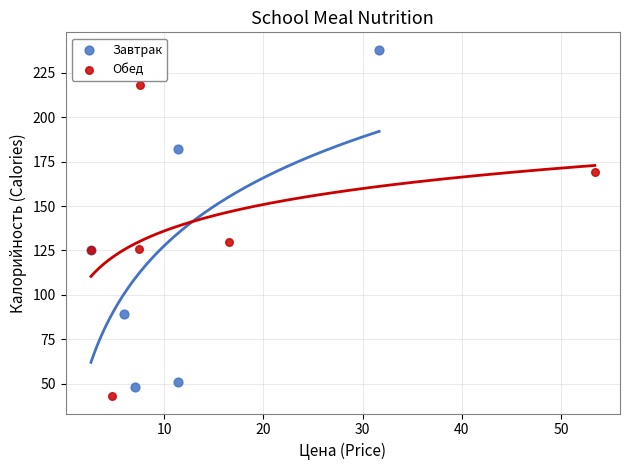

Which series reaches the maximum Y coordinate?

Завтрак